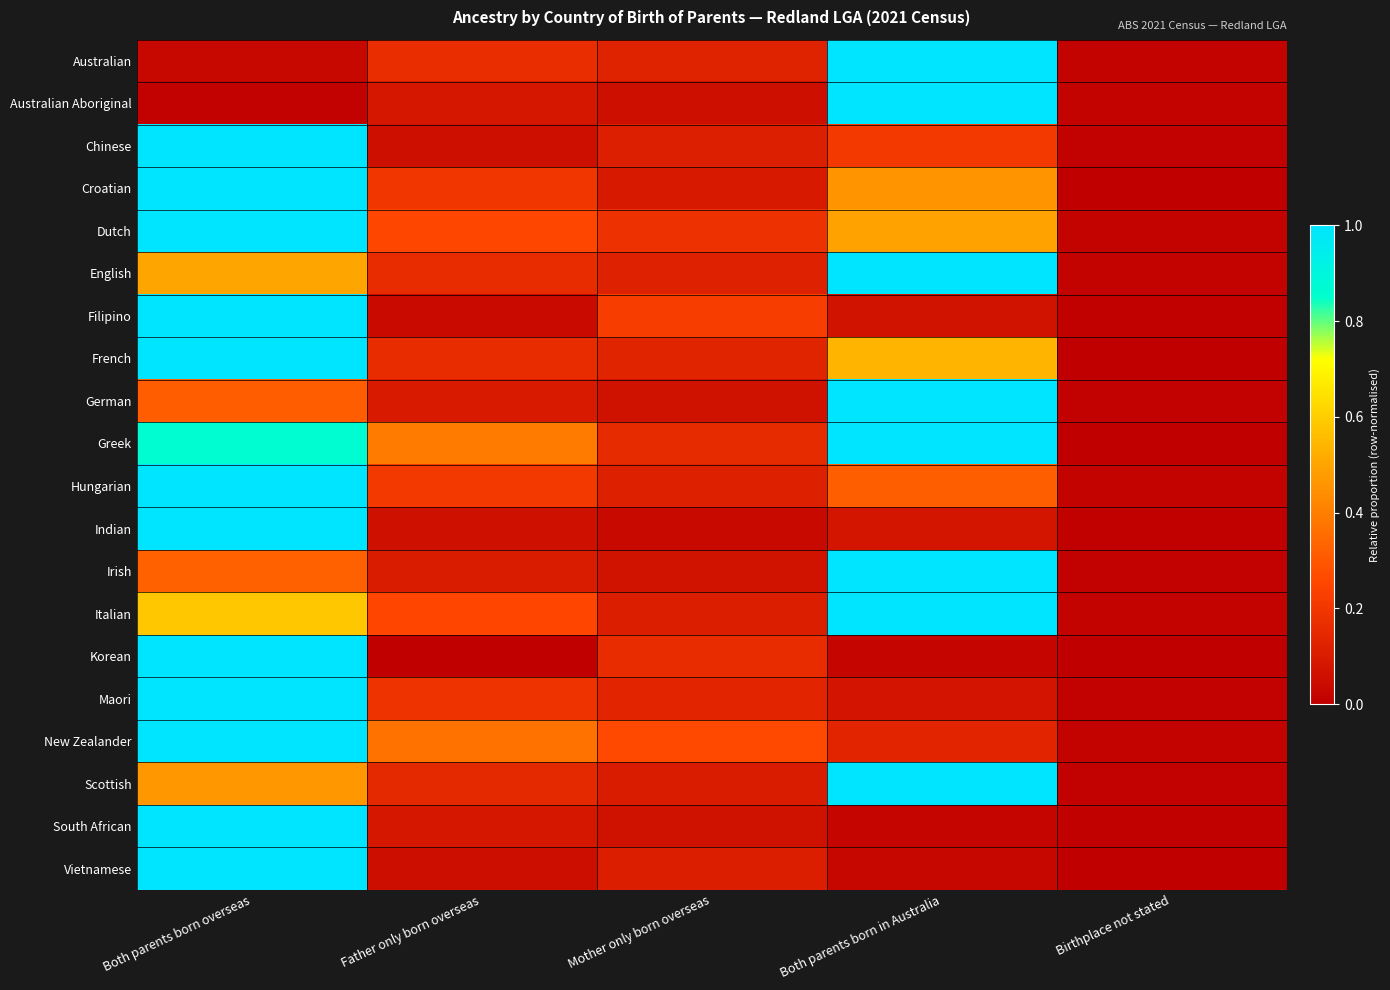

Reading left to right, extract all data points from this chart.

Australian: Both parents born overseas=0.0	Father only born overseas=0.2	Mother only born overseas=0.1	Both parents born in Australia=1.0	Birthplace not stated=0.0
Australian Aboriginal: Both parents born overseas=0.0	Father only born overseas=0.1	Mother only born overseas=0.1	Both parents born in Australia=1.0	Birthplace not stated=0.0
Chinese: Both parents born overseas=1.0	Father only born overseas=0.1	Mother only born overseas=0.1	Both parents born in Australia=0.2	Birthplace not stated=0.0
Croatian: Both parents born overseas=1.0	Father only born overseas=0.2	Mother only born overseas=0.1	Both parents born in Australia=0.5	Birthplace not stated=0.0
Dutch: Both parents born overseas=1.0	Father only born overseas=0.3	Mother only born overseas=0.2	Both parents born in Australia=0.5	Birthplace not stated=0.0
English: Both parents born overseas=0.5	Father only born overseas=0.2	Mother only born overseas=0.1	Both parents born in Australia=1.0	Birthplace not stated=0.0
Filipino: Both parents born overseas=1.0	Father only born overseas=0.0	Mother only born overseas=0.2	Both parents born in Australia=0.1	Birthplace not stated=0.0
French: Both parents born overseas=1.0	Father only born overseas=0.2	Mother only born overseas=0.1	Both parents born in Australia=0.5	Birthplace not stated=0.0
German: Both parents born overseas=0.3	Father only born overseas=0.1	Mother only born overseas=0.1	Both parents born in Australia=1.0	Birthplace not stated=0.0
Greek: Both parents born overseas=0.9	Father only born overseas=0.4	Mother only born overseas=0.2	Both parents born in Australia=1.0	Birthplace not stated=0.0
Hungarian: Both parents born overseas=1.0	Father only born overseas=0.2	Mother only born overseas=0.1	Both parents born in Australia=0.3	Birthplace not stated=0.0
Indian: Both parents born overseas=1.0	Father only born overseas=0.1	Mother only born overseas=0.0	Both parents born in Australia=0.1	Birthplace not stated=0.0
Irish: Both parents born overseas=0.3	Father only born overseas=0.1	Mother only born overseas=0.1	Both parents born in Australia=1.0	Birthplace not stated=0.0
Italian: Both parents born overseas=0.6	Father only born overseas=0.3	Mother only born overseas=0.1	Both parents born in Australia=1.0	Birthplace not stated=0.0
Korean: Both parents born overseas=1.0	Father only born overseas=0.0	Mother only born overseas=0.2	Both parents born in Australia=0.0	Birthplace not stated=0.0
Maori: Both parents born overseas=1.0	Father only born overseas=0.2	Mother only born overseas=0.1	Both parents born in Australia=0.1	Birthplace not stated=0.0
New Zealander: Both parents born overseas=1.0	Father only born overseas=0.4	Mother only born overseas=0.3	Both parents born in Australia=0.1	Birthplace not stated=0.0
Scottish: Both parents born overseas=0.5	Father only born overseas=0.1	Mother only born overseas=0.1	Both parents born in Australia=1.0	Birthplace not stated=0.0
South African: Both parents born overseas=1.0	Father only born overseas=0.1	Mother only born overseas=0.1	Both parents born in Australia=0.0	Birthplace not stated=0.0
Vietnamese: Both parents born overseas=1.0	Father only born overseas=0.1	Mother only born overseas=0.1	Both parents born in Australia=0.0	Birthplace not stated=0.0